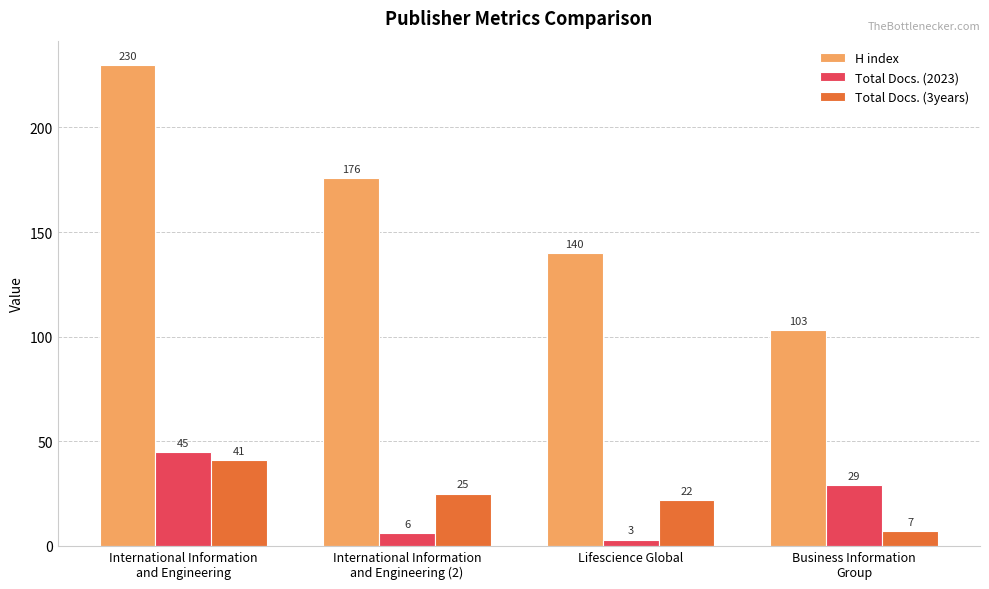

What are all the series names shown in the legend?

H index, Total Docs. (2023), Total Docs. (3years)